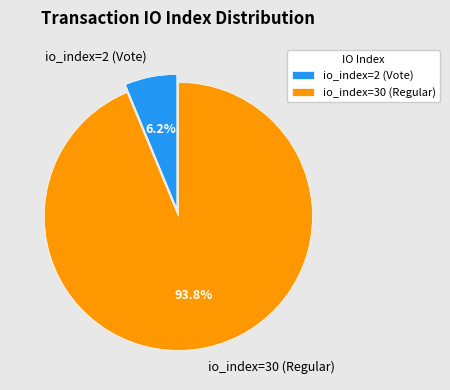

Rank the categories by value from lowest to highest.

io_index=2 (Vote), io_index=30 (Regular)